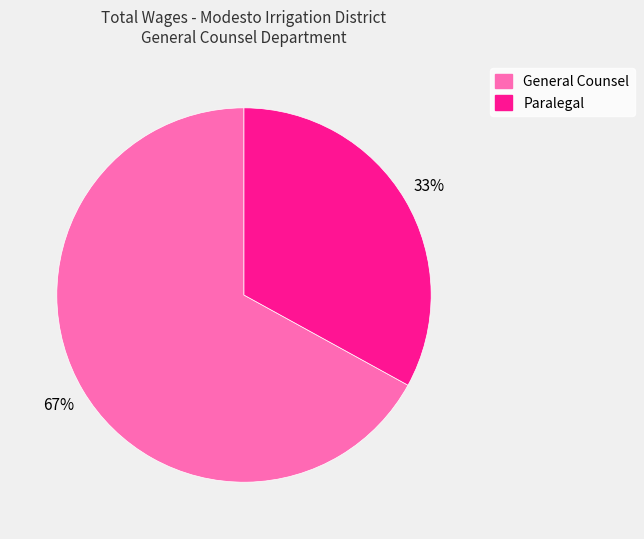

To the nearest percent, what percentage of the pie is Paralegal?

33%